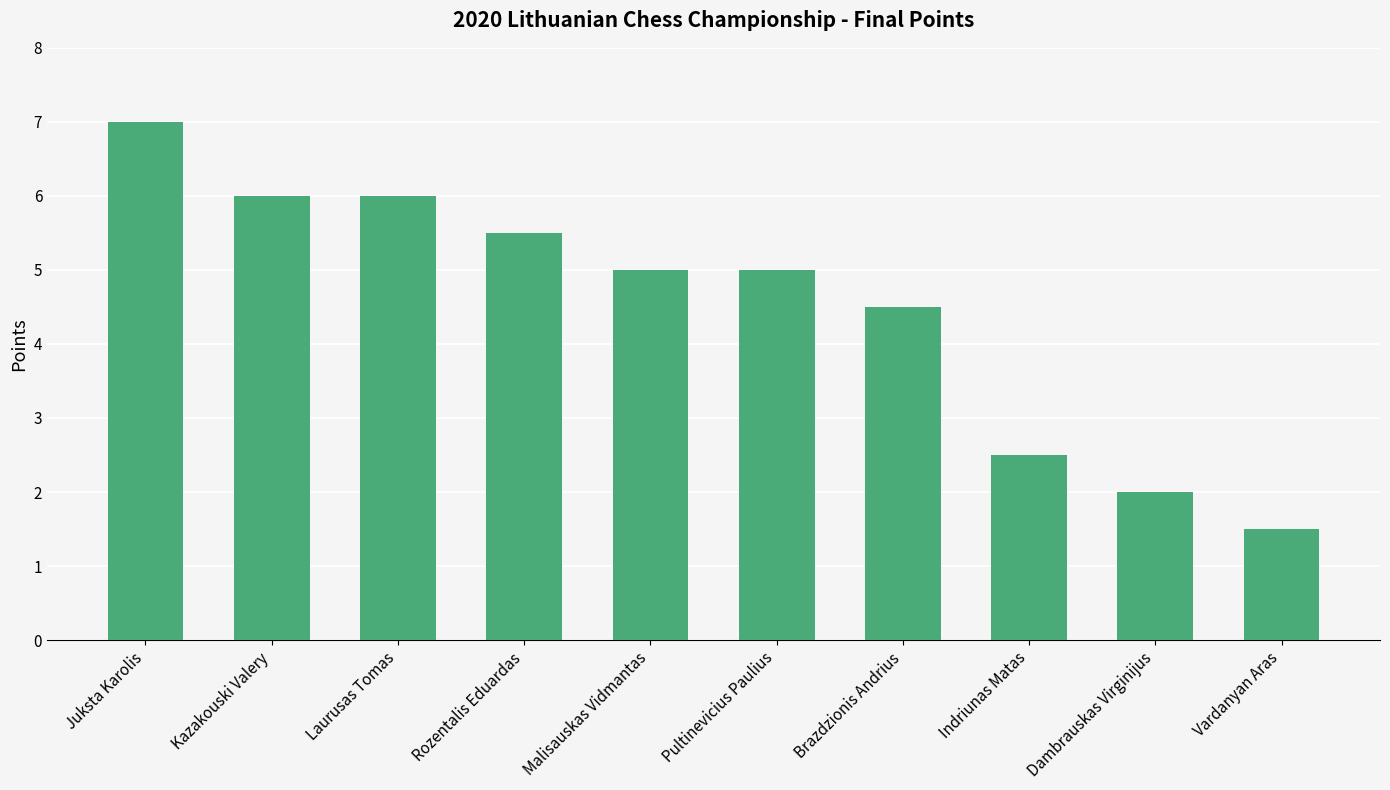

What position from the left is Laurusas Tomas?

3